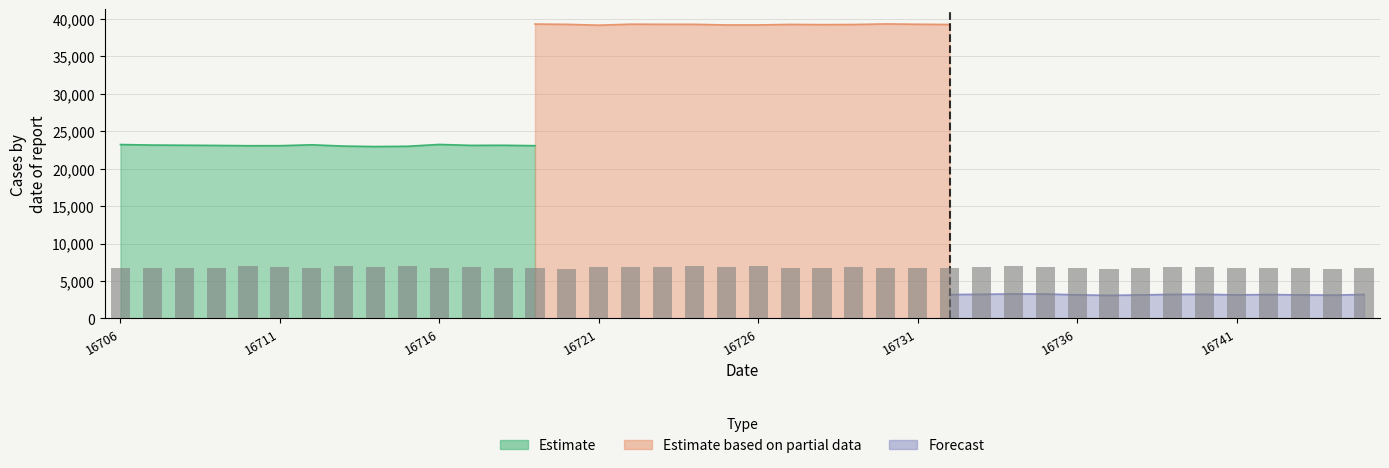

How many groups of bars are there?

40